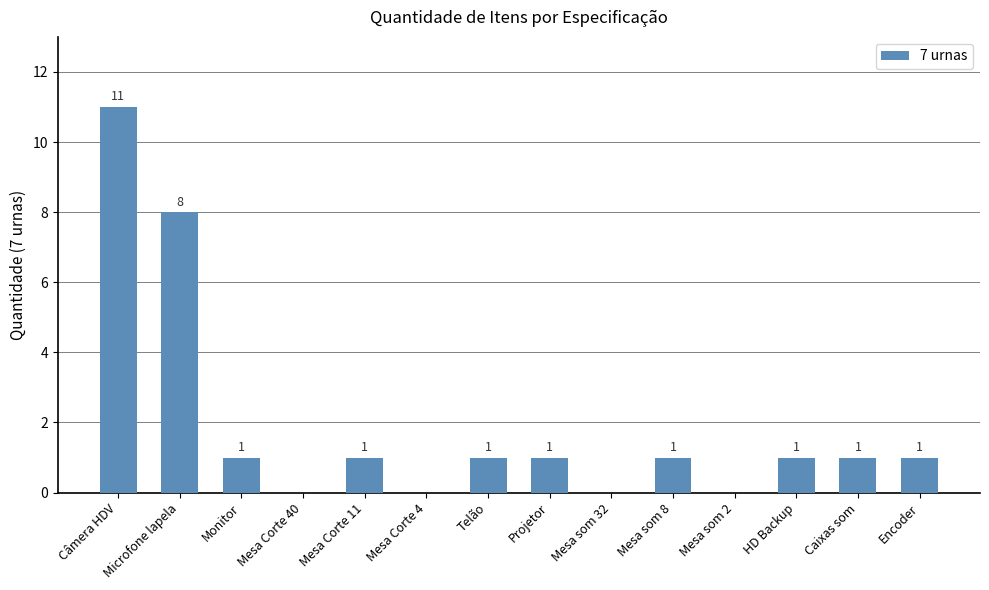

Is it true that the value at Mesa som 2 is 0?

True